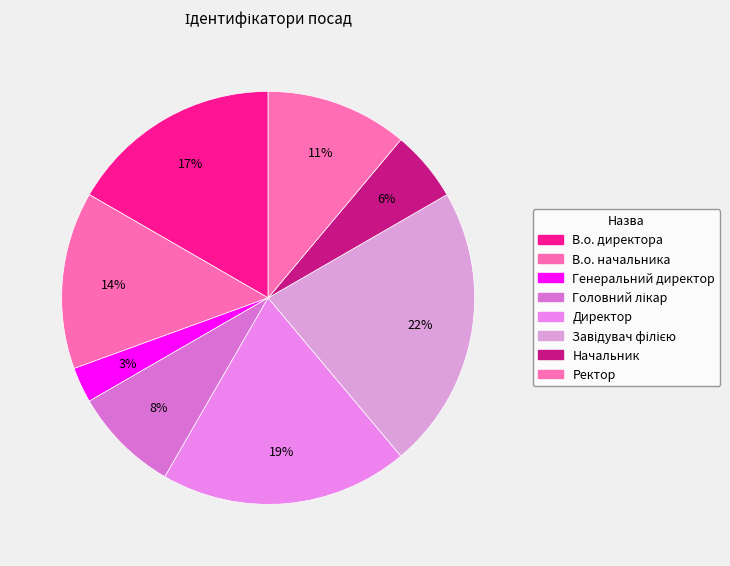

To the nearest percent, what is the difference between the largest and smallest slice percentages?

19%